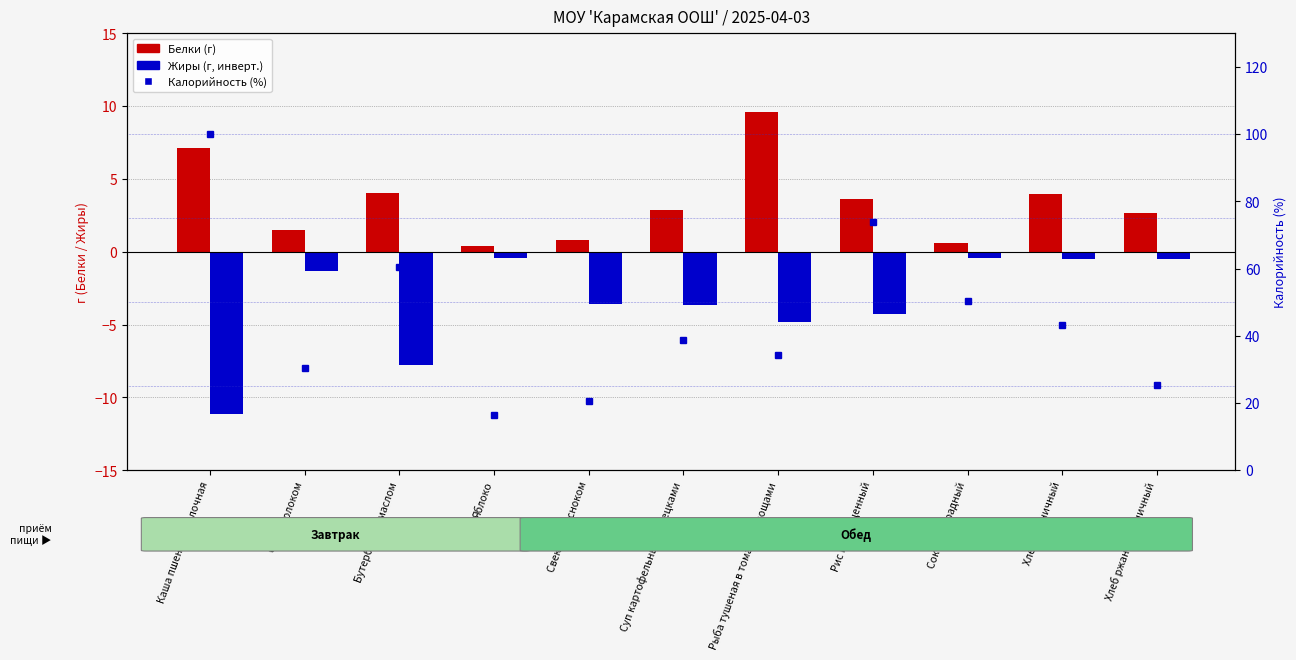

What is the difference between the maximum and minimum values in the Белки (г) series?

9.2